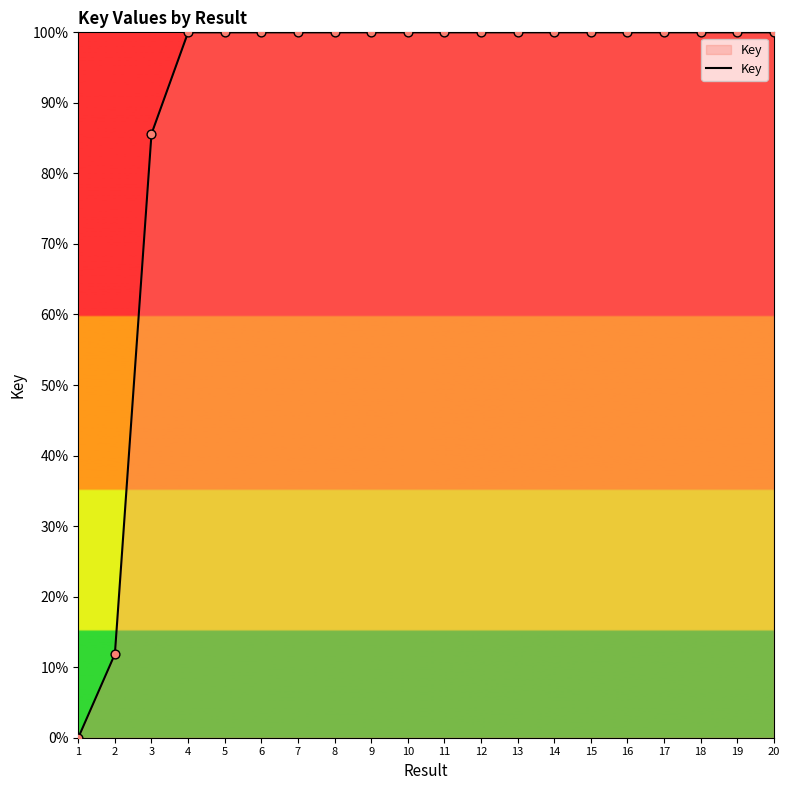

What is the change in value from 3 to 16?

+14.4